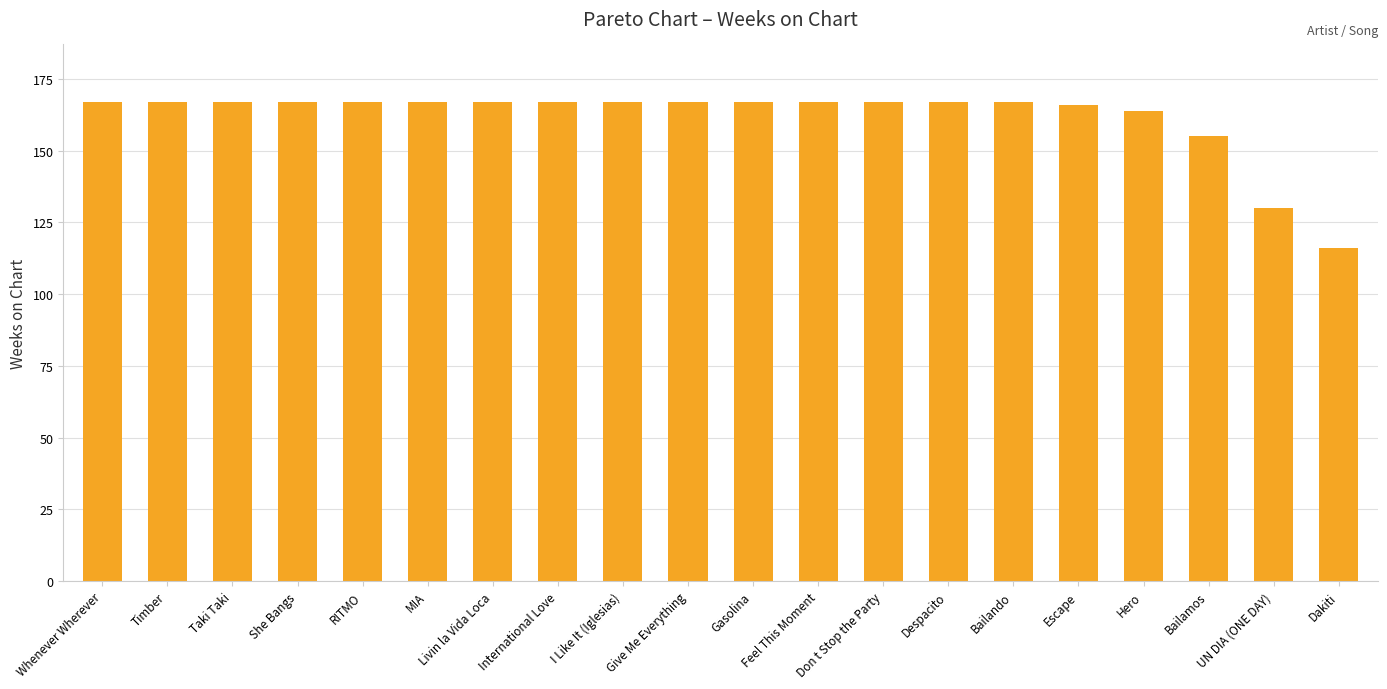

At which category does the chart reach its minimum across all series?

Dakiti